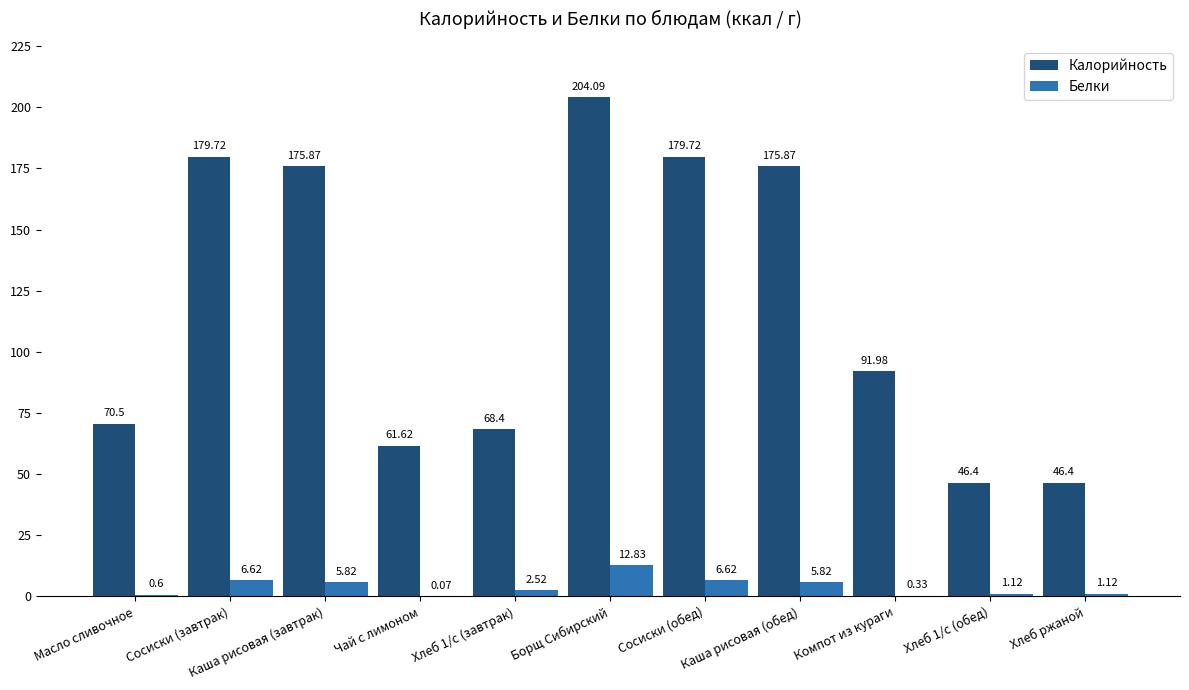

Which series has the largest range (max minus min)?

Калорийность